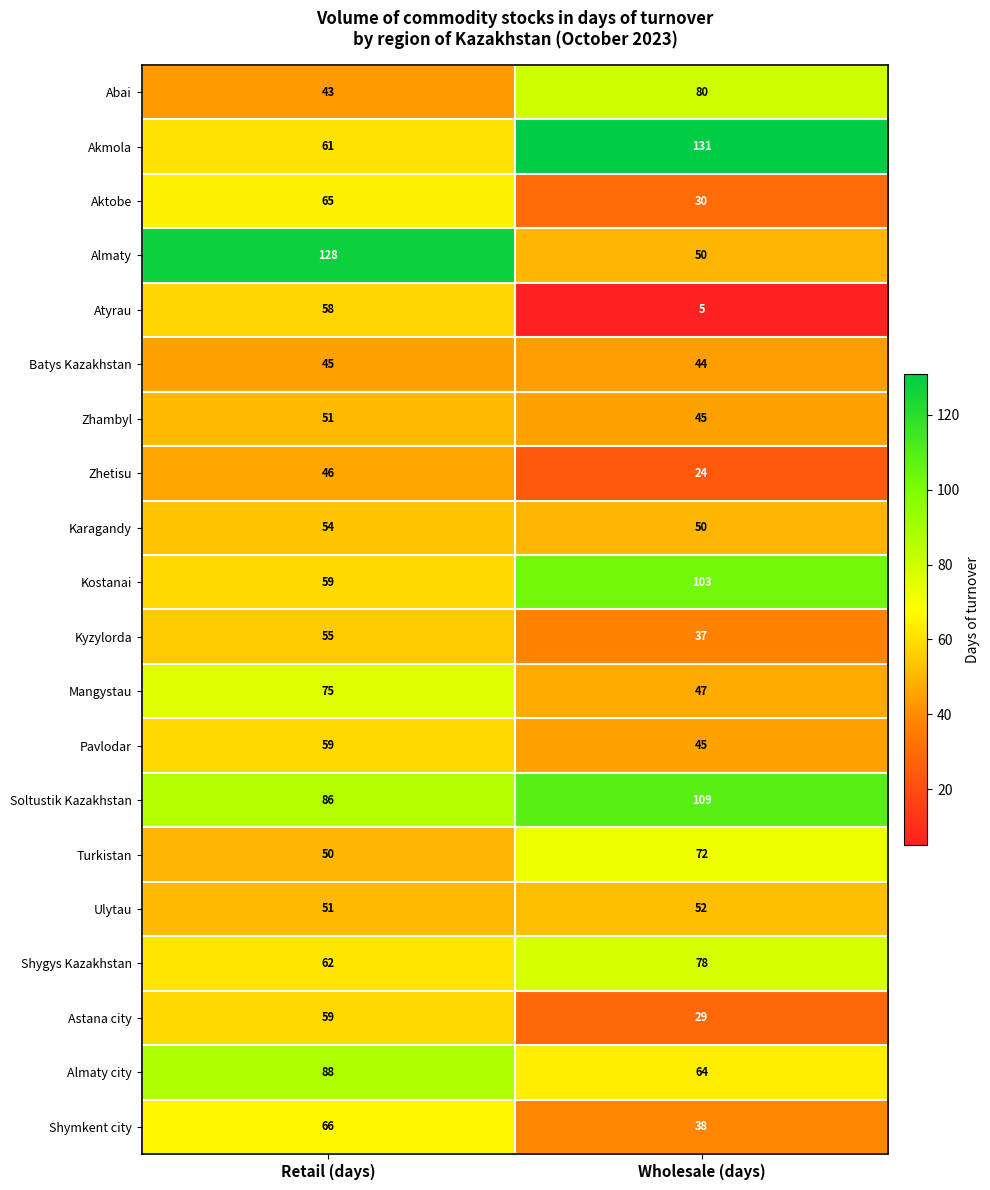

How many categories are shown in the chart?

2